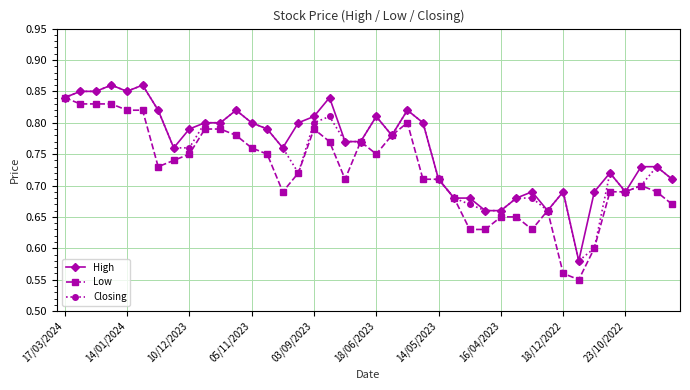

At how many categories does at least one series exceed 0?

40